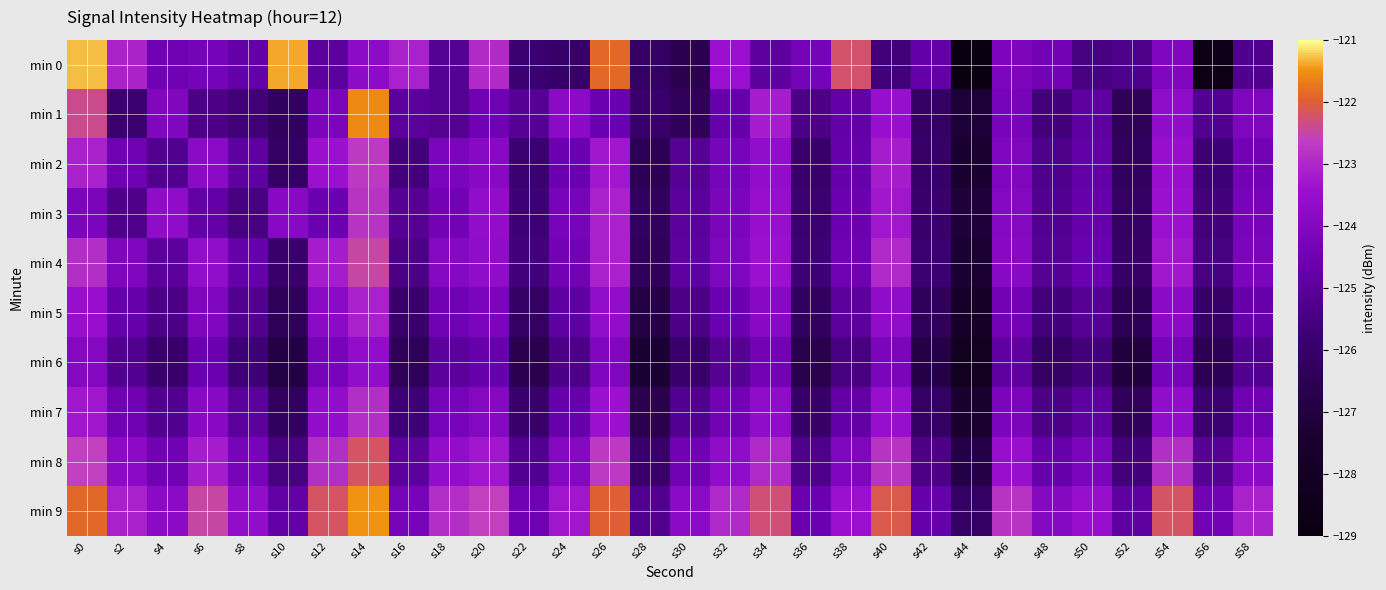

How many series are shown in this chart?

10